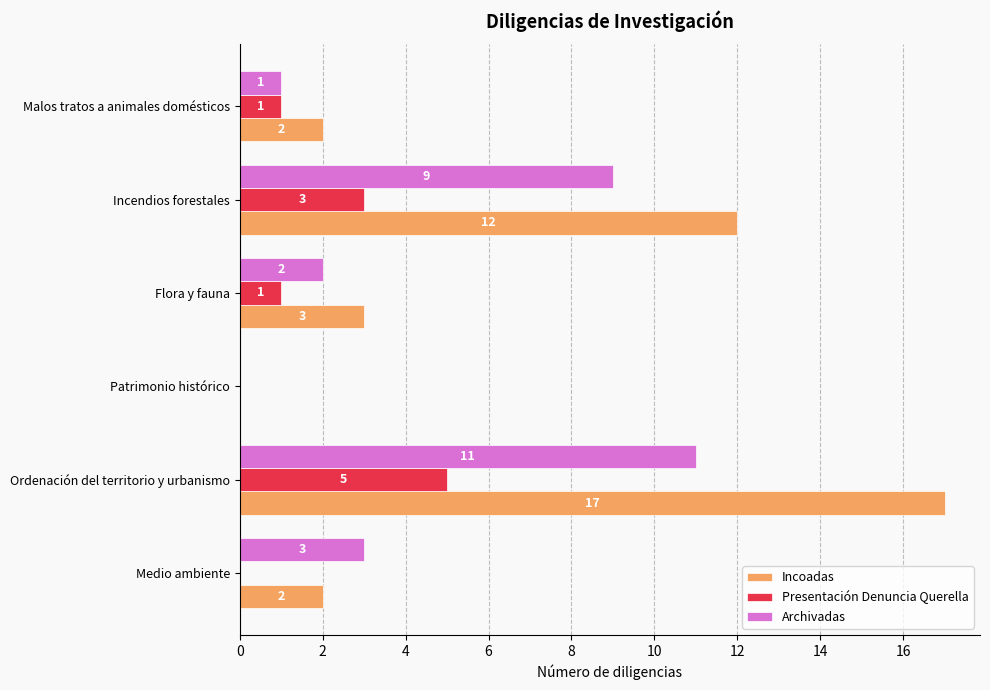

At which label is Archivadas closest to 5?

Medio ambiente